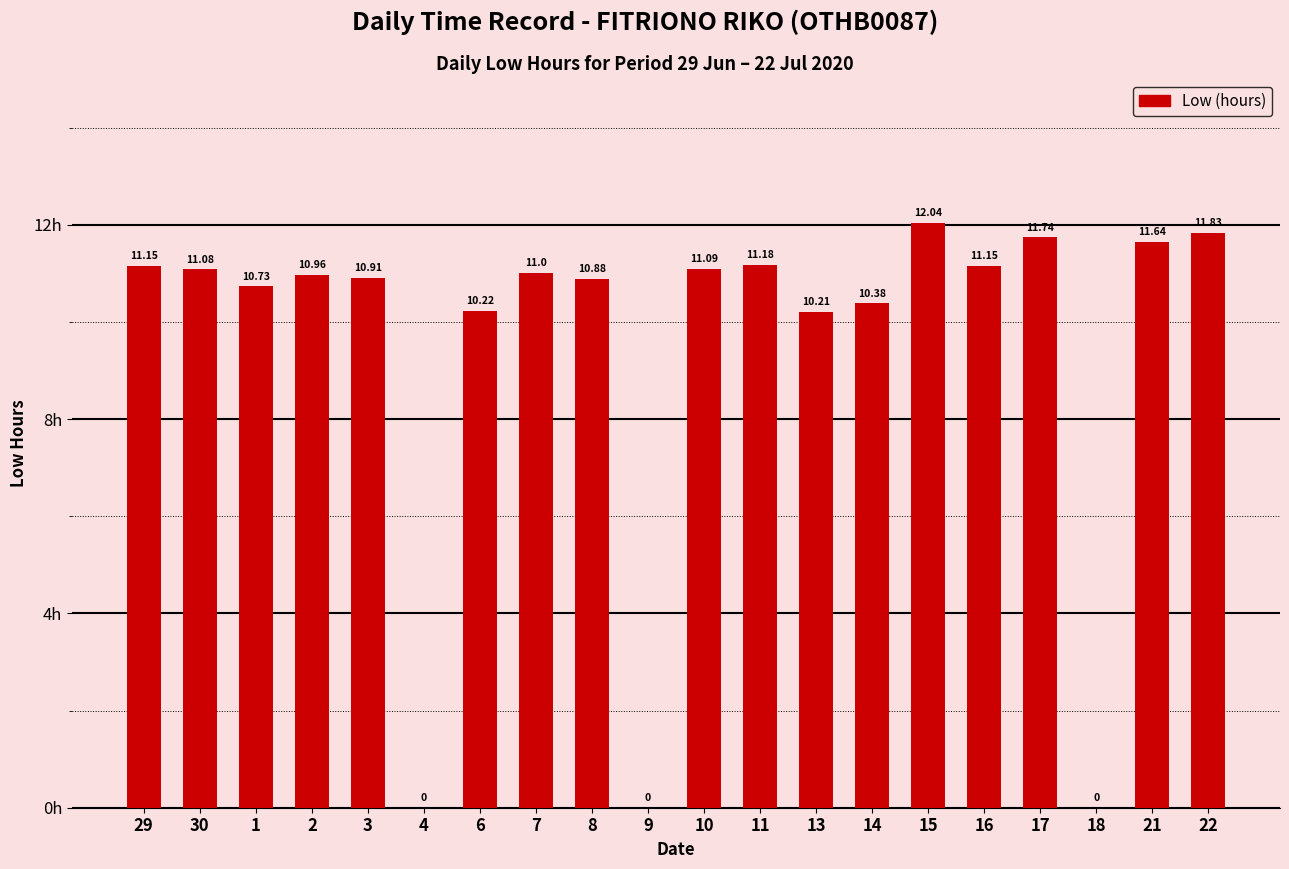

Approximately how many times larger is the value at 1 compared to 14?

1.0